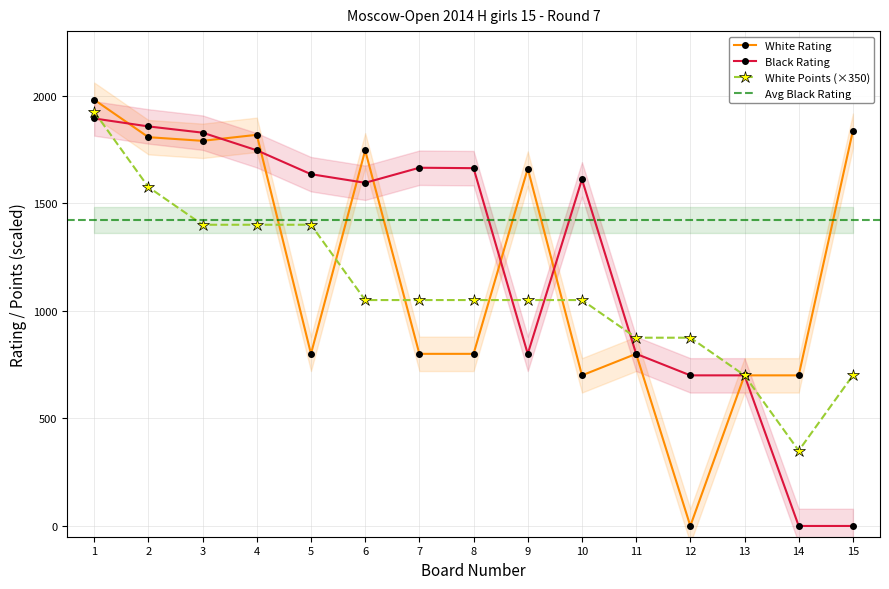

What is the difference between the maximum and second lowest values in the White Rating series?

1281